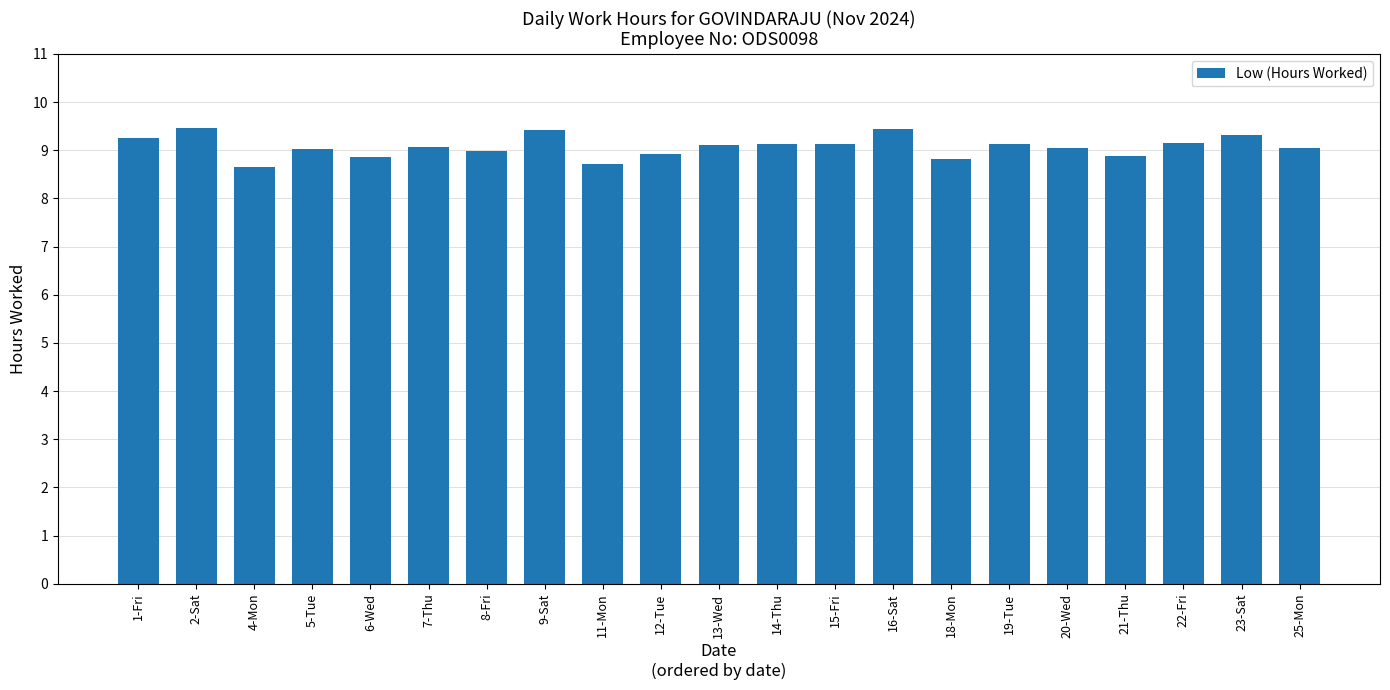

Where does the data first go above 9?

1-Fri